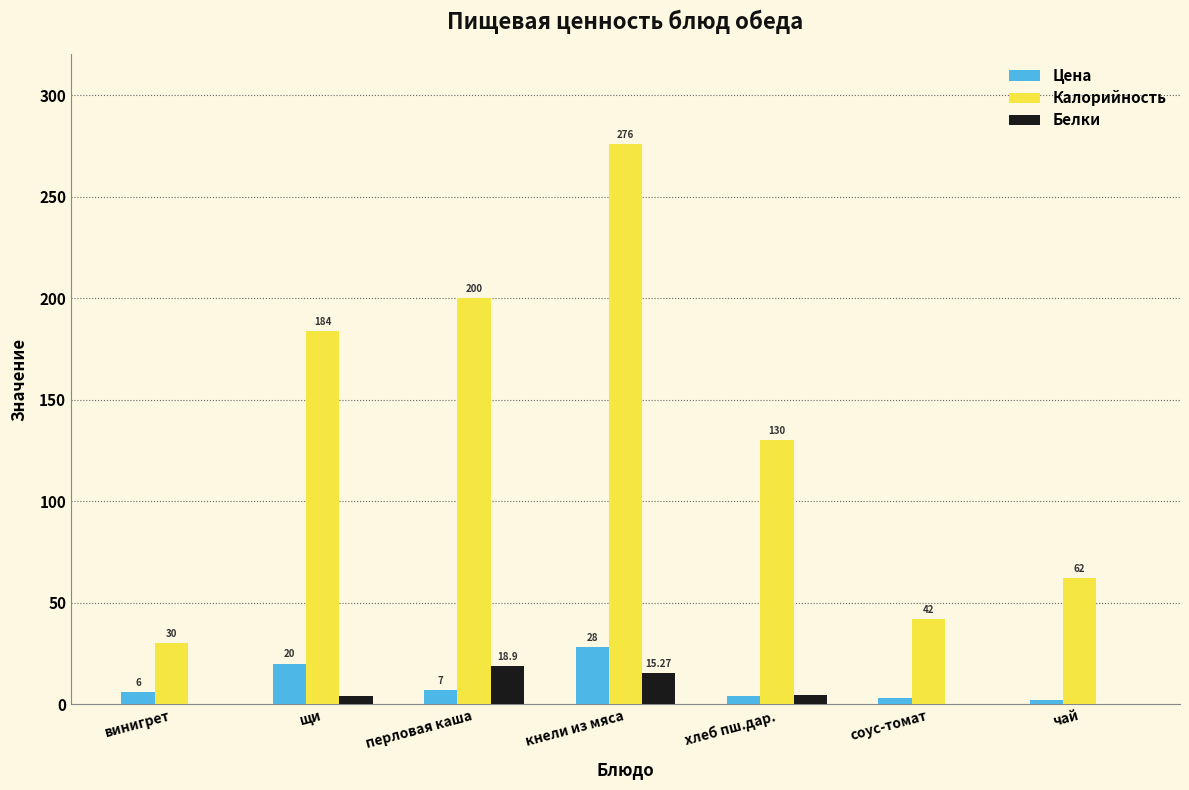

At which label does Белки reach its peak?

перловая каша